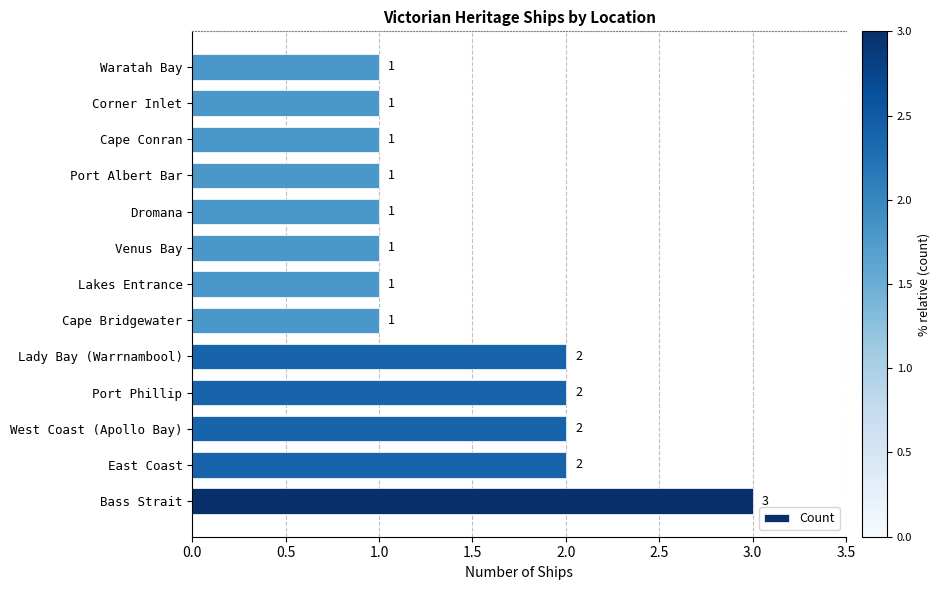

Reading bottom to top, list all the values displayed in this chart.

Bass Strait=3	East Coast=2	West Coast (Apollo Bay)=2	Port Phillip=2	Lady Bay (Warrnambool)=2	Cape Bridgewater=1	Lakes Entrance=1	Venus Bay=1	Dromana=1	Port Albert Bar=1	Cape Conran=1	Corner Inlet=1	Waratah Bay=1